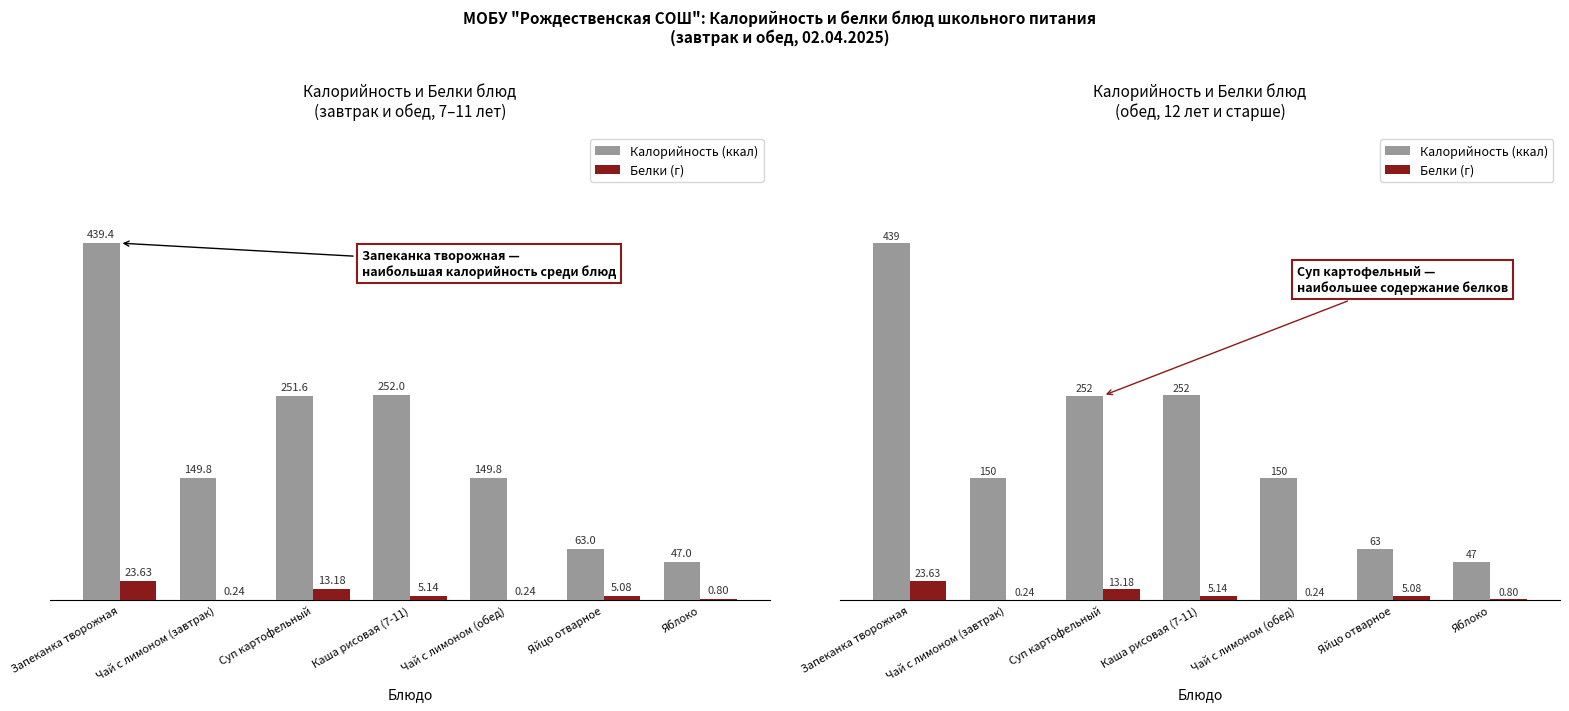

At which category does the chart reach its peak across all series?

Запеканка творожная